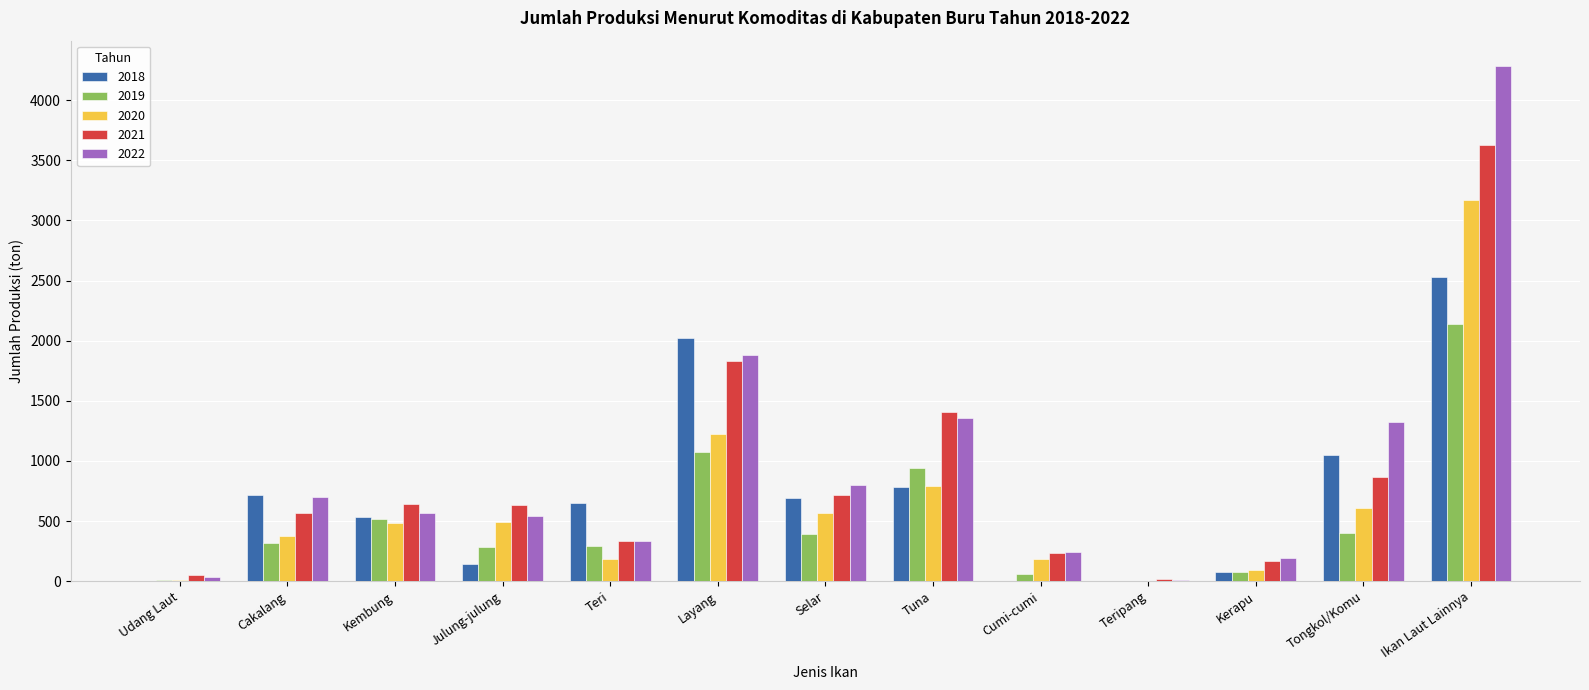

Is the value of 2020 at Ikan Laut Lainnya greater than the value of 2021 at Tongkol/Komu?

Yes